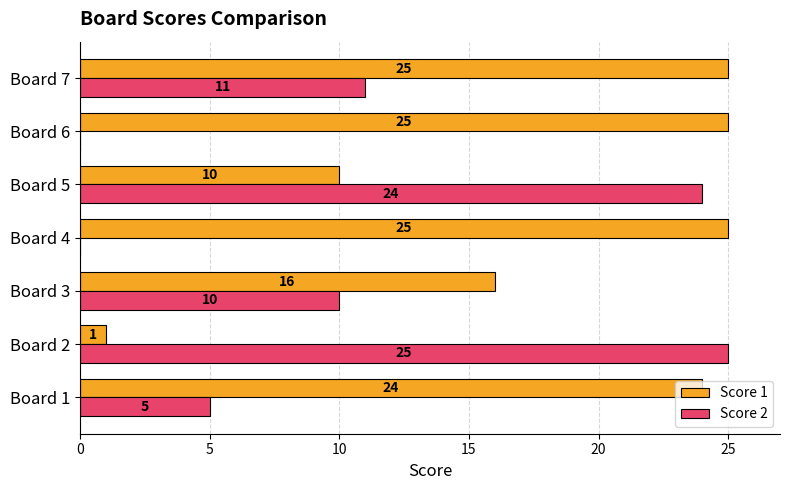

The Score 1 series shows 25 at Board 6. True or false?

True